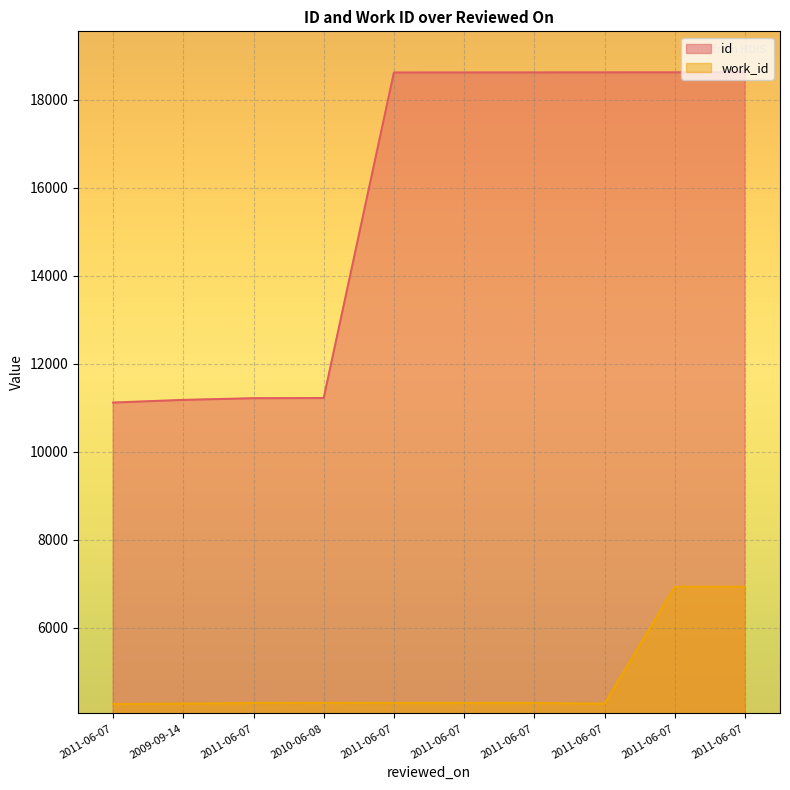

Rank the series by their maximum value, from lowest to highest.

work_id, id